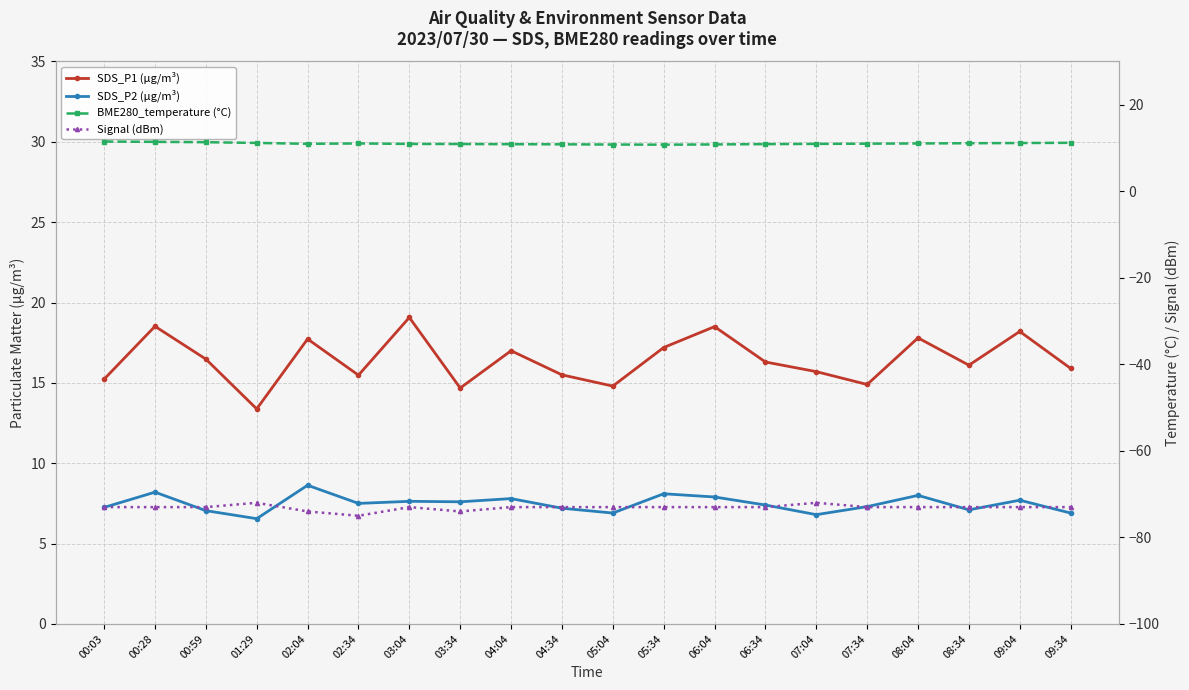

How many interior local valleys does the SDS_P2 (µg/m³) series have?

6